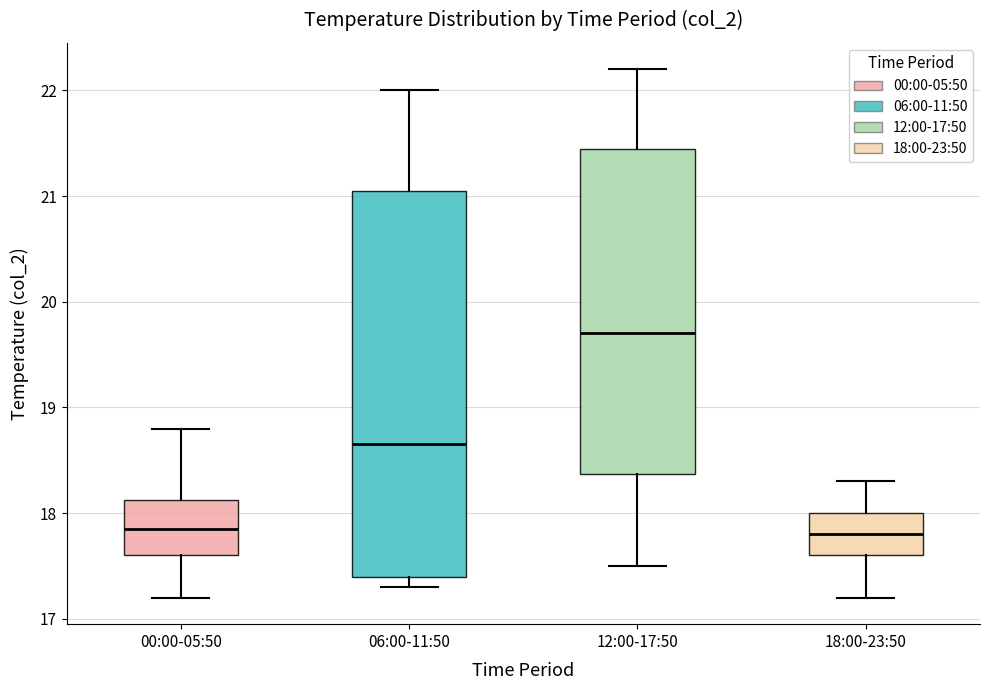

Where does the upper whisker of the box for 12:00-17:50 end on the y-axis? The values are not printed on the chart, so give them approximately, as read against the axis.

22.2